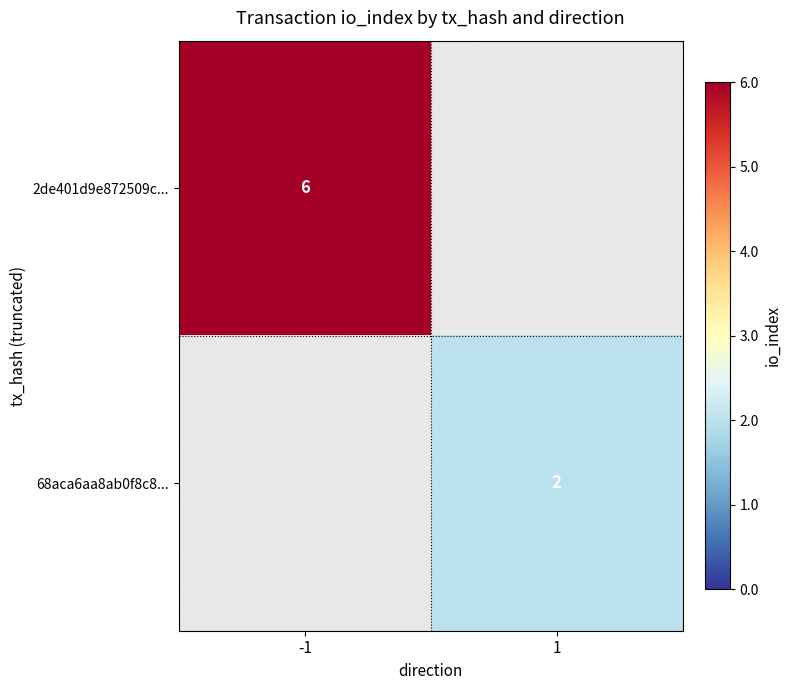

Is it true that 2de401d9e872509c... equals 10 at -1?

False